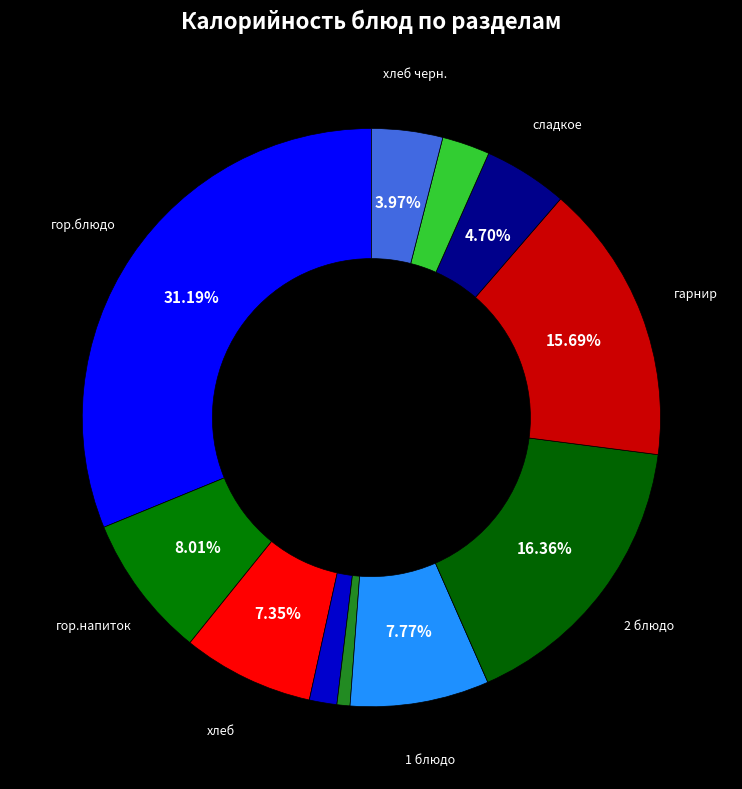

How many slices are in this pie chart?

11